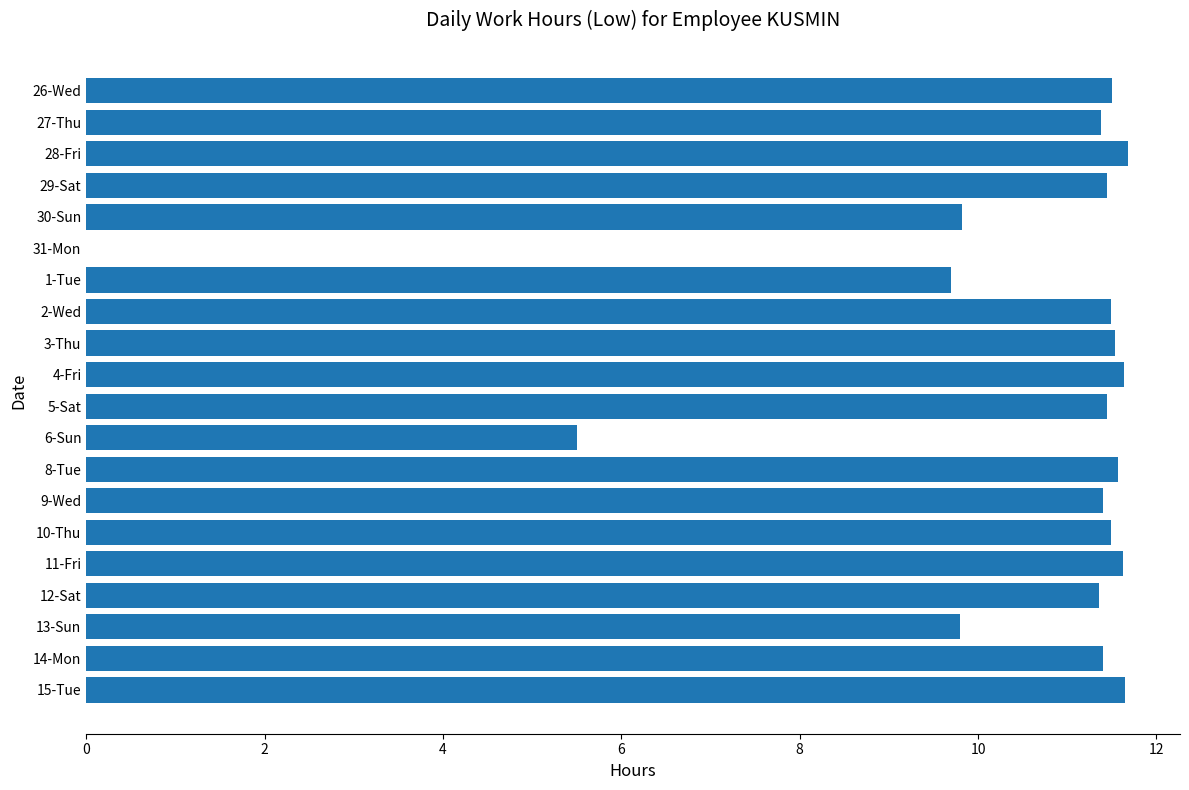

Approximately how many times larger is the value at 28-Fri compared to 12-Sat?

1.0